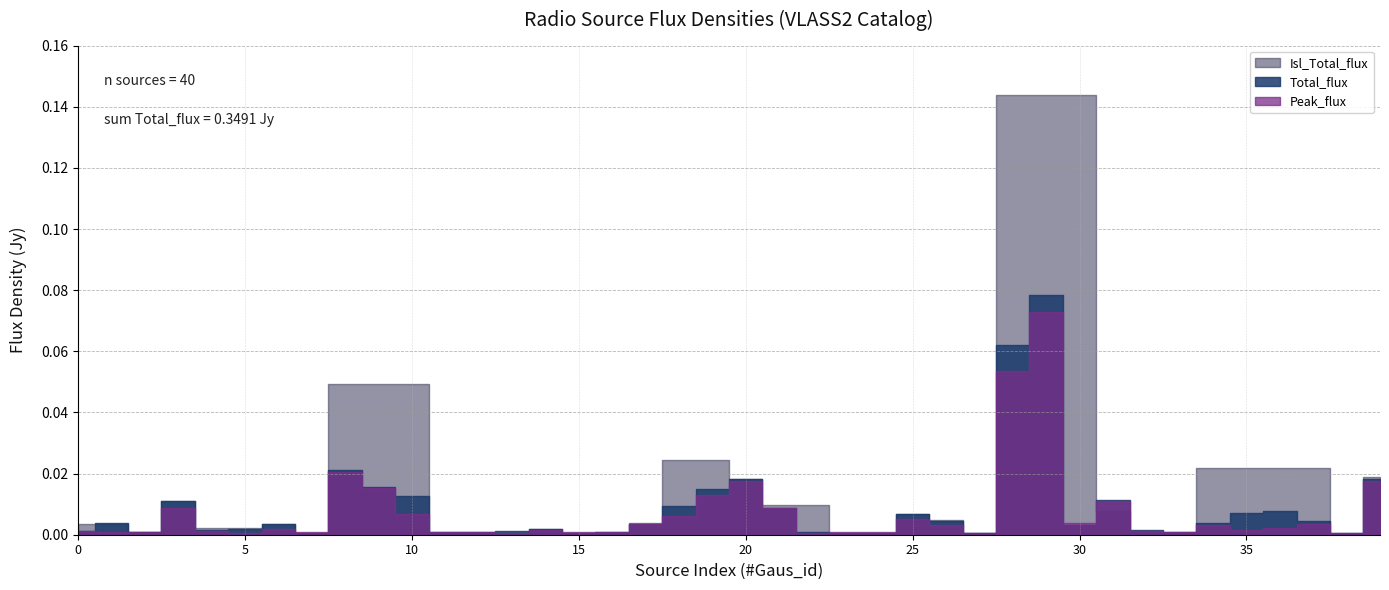

Does the chart have visible grid lines?

Yes